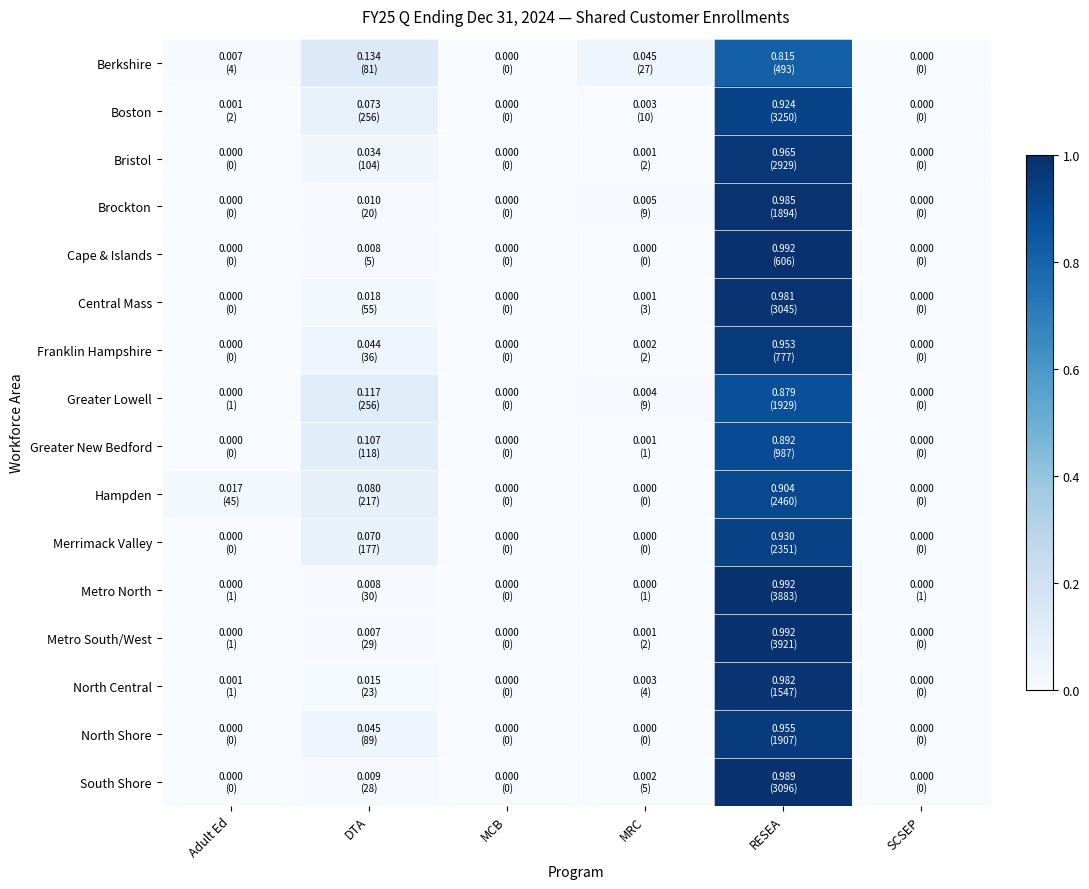

Which series has the largest range (max minus min)?

Metro South/West